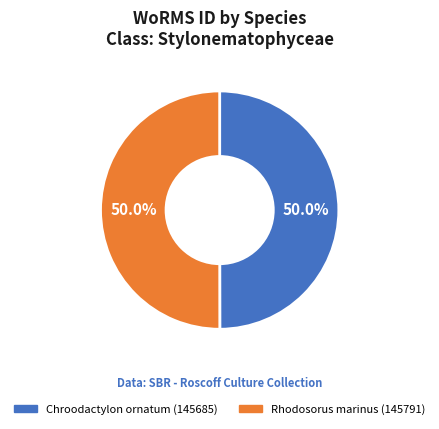

How many segments does this pie chart have?

2